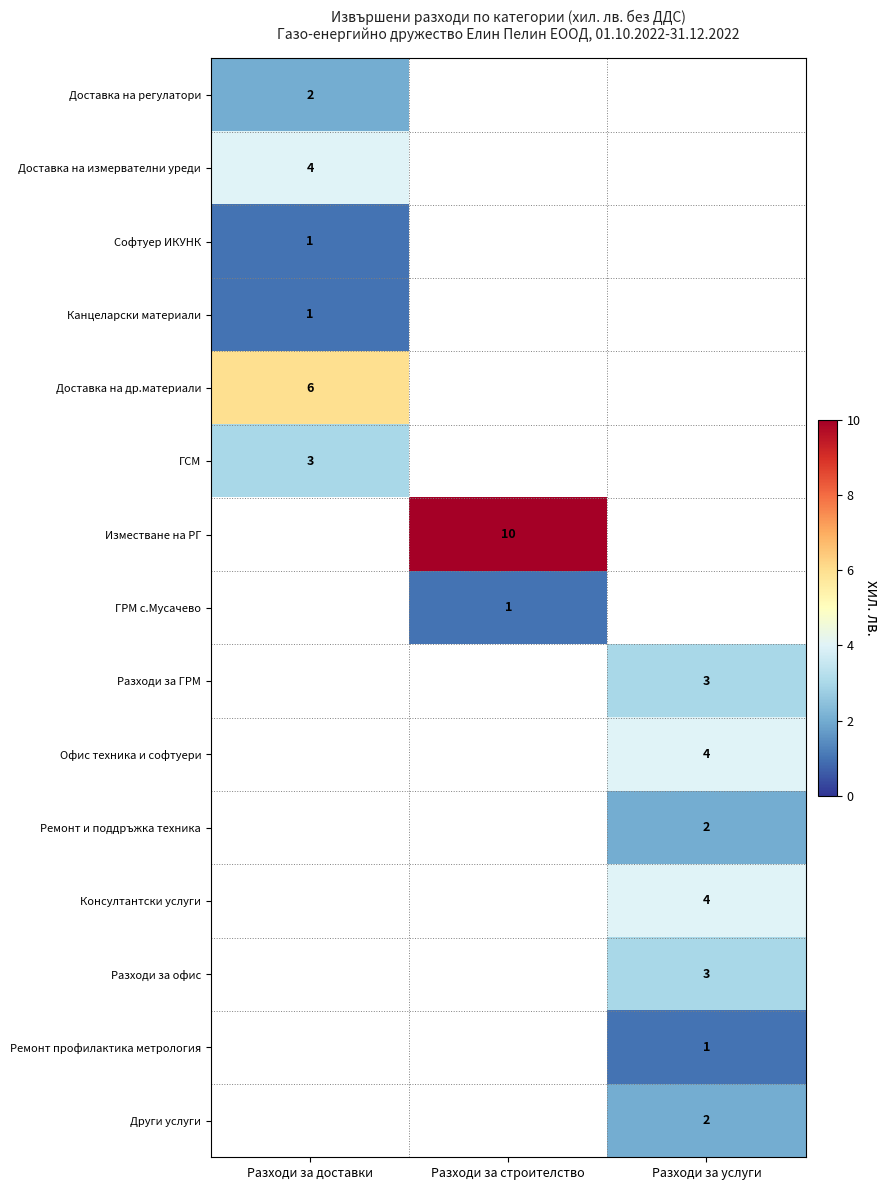

Is it true that Доставка на др.материали equals 9 at Разходи за доставки?

False